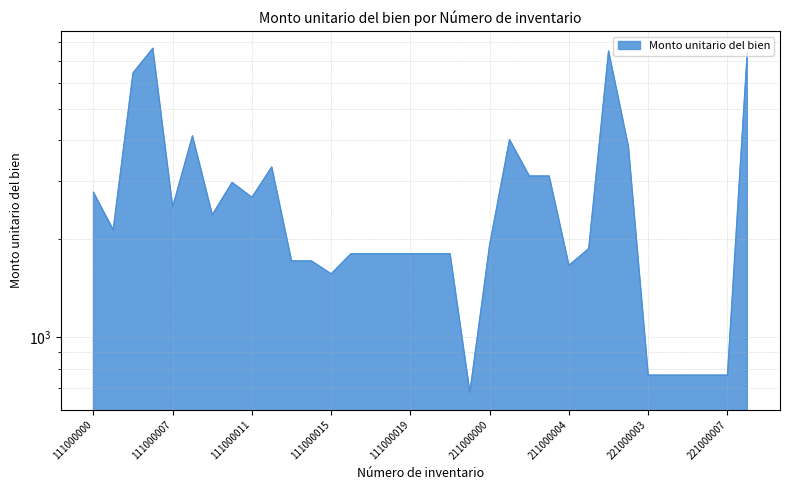

At which category does the chart reach its peak across all series?

111000006